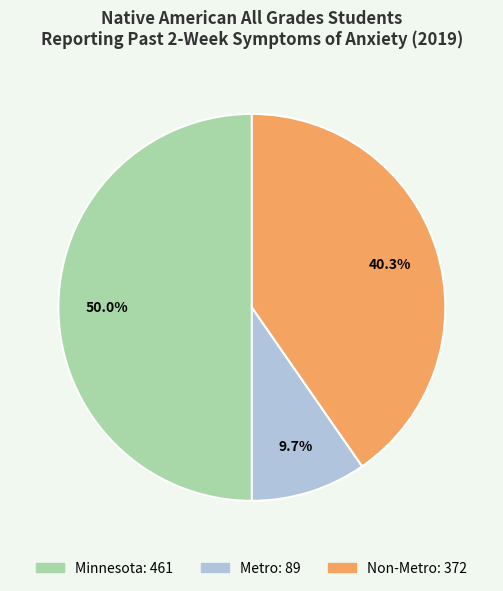

To the nearest percent, what is the combined percentage of Minnesota and Metro?

60%